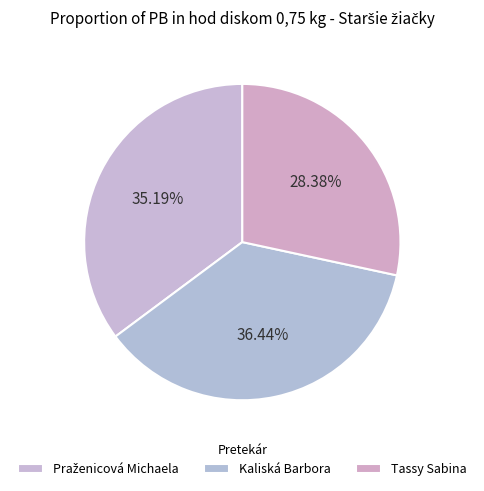

Count the number of slices in the pie.

3